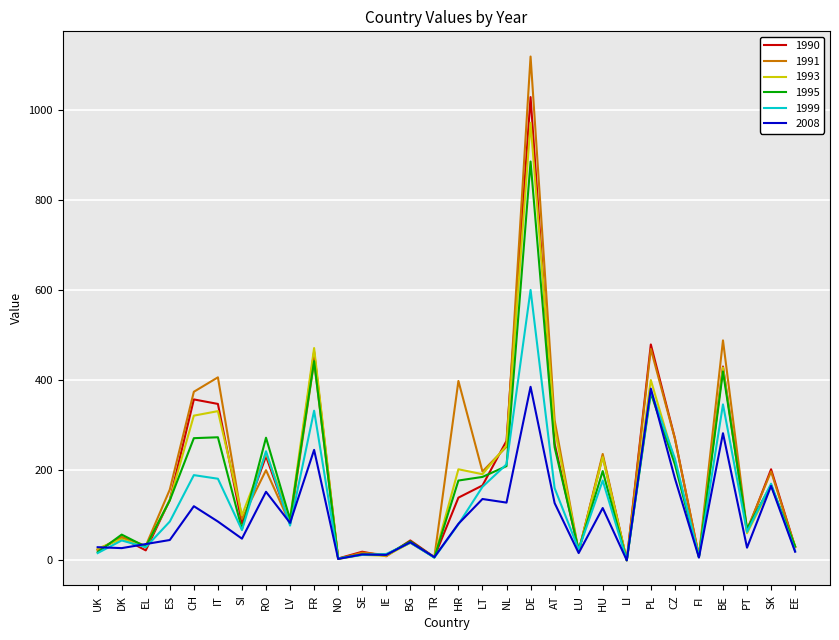

Which series has the widest spread of values?

1991